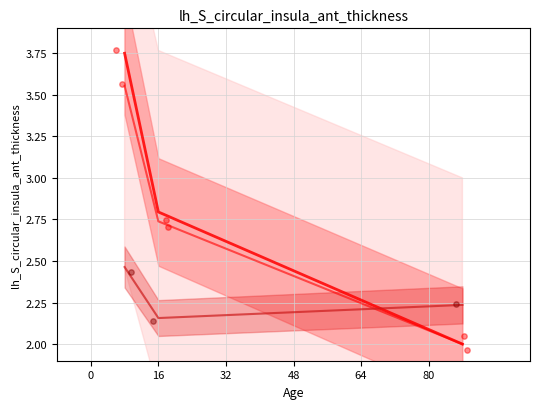

At how many categories does at least one series exceed 2?

3